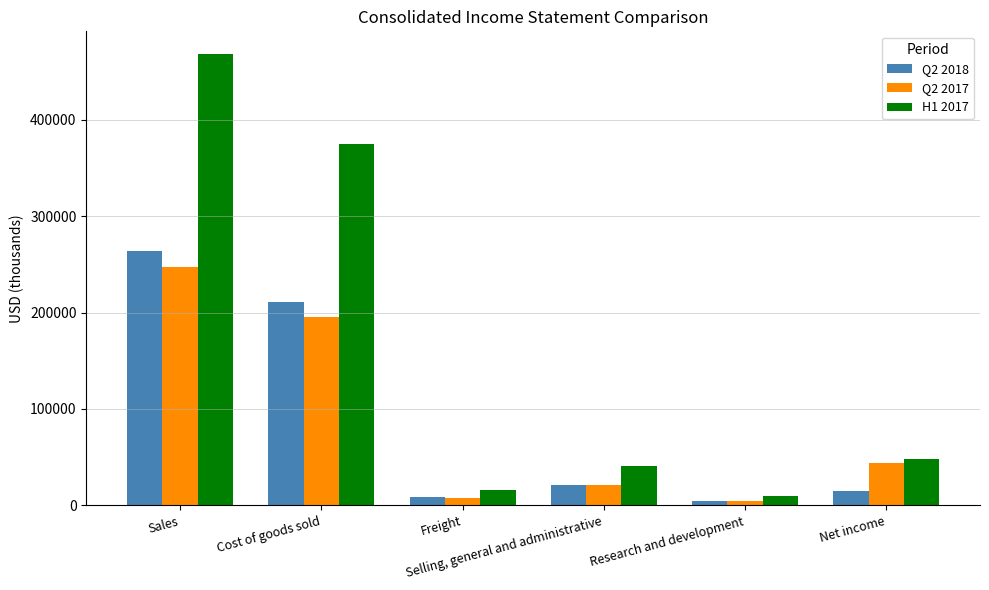

Which series has the largest range (max minus min)?

H1 2017